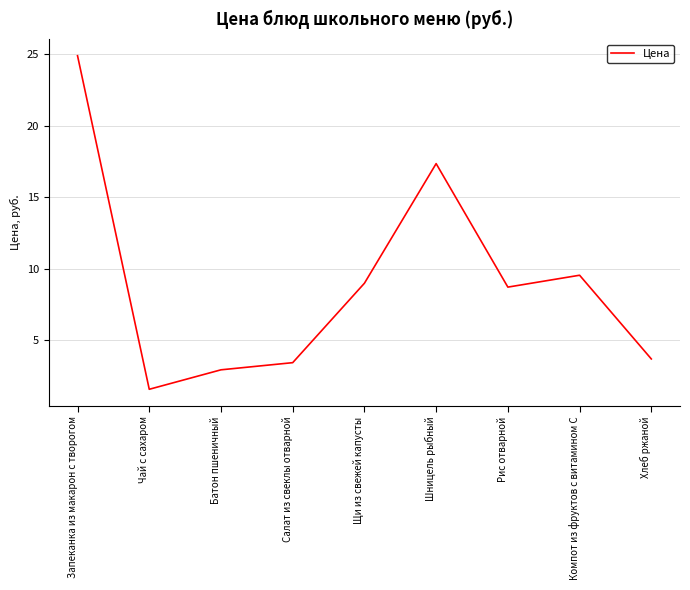

Is it true that the value at Запеканка из макарон с творогом is 13.1?

False